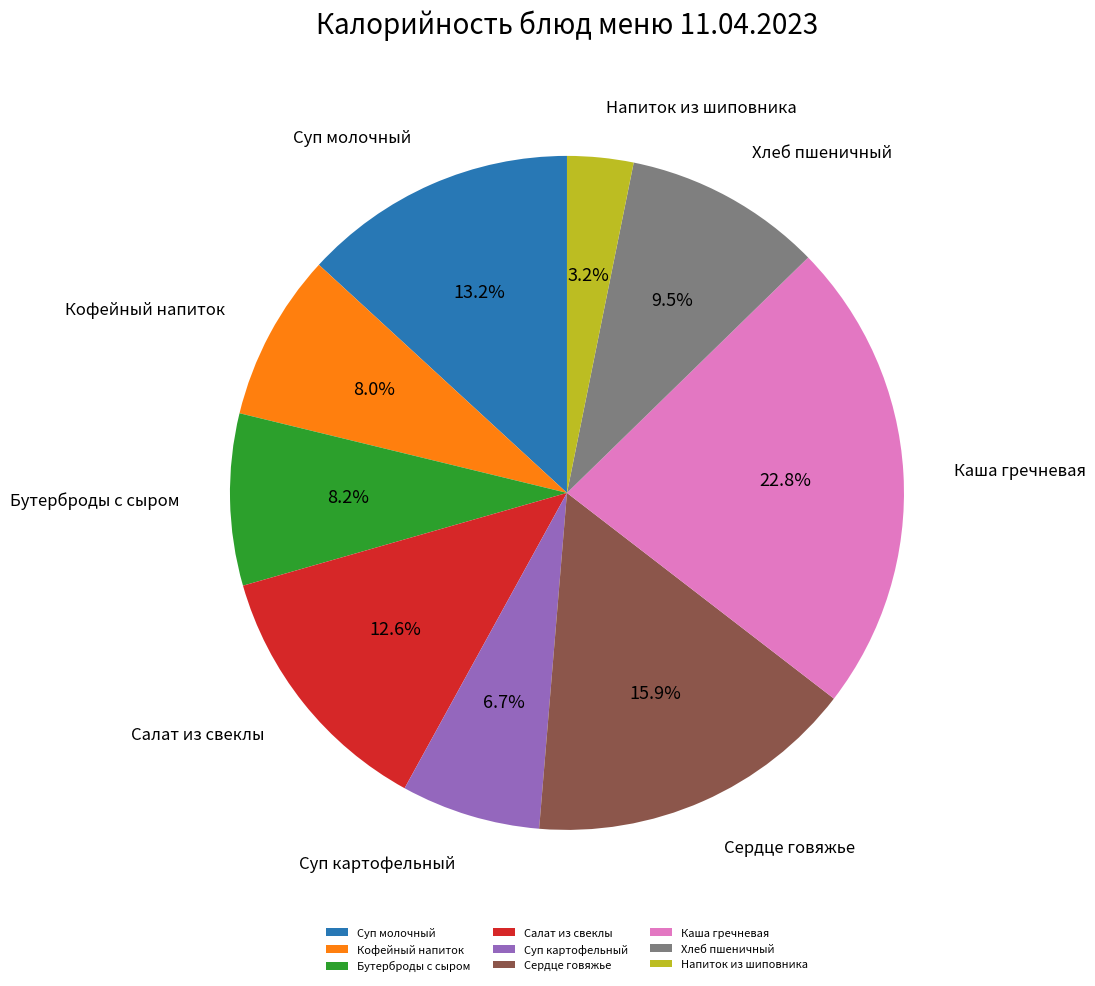

Is there any slice that represents more than half of the pie?

No